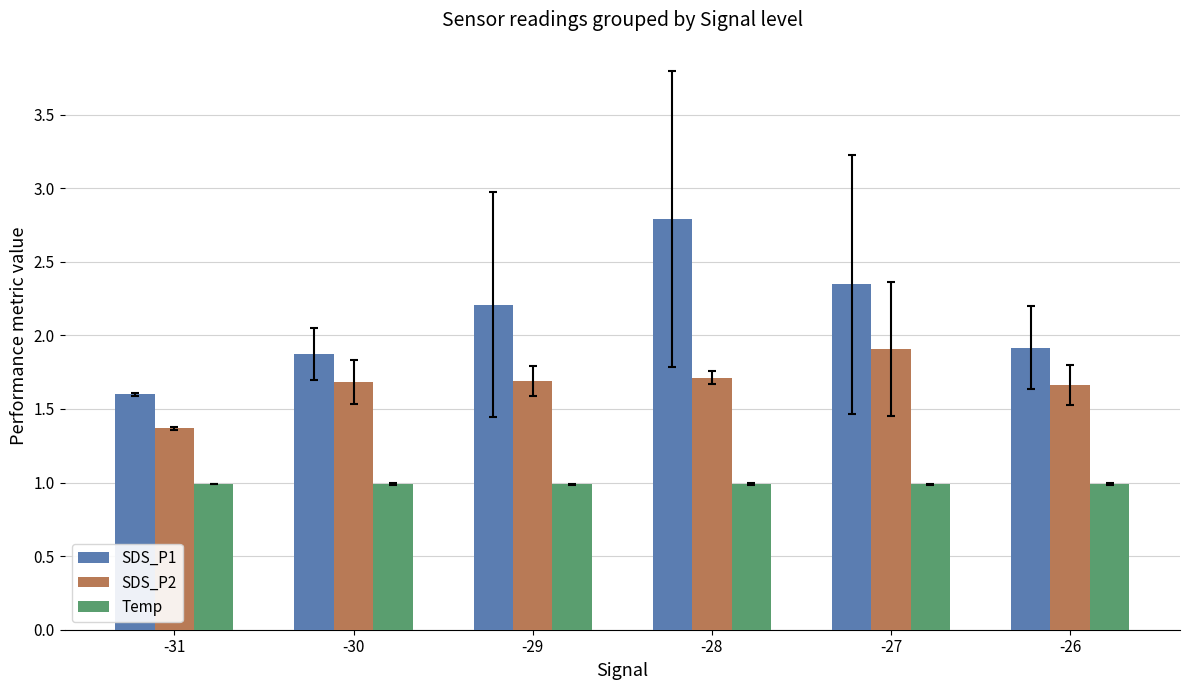

Which series has the widest spread of values?

SDS_P1